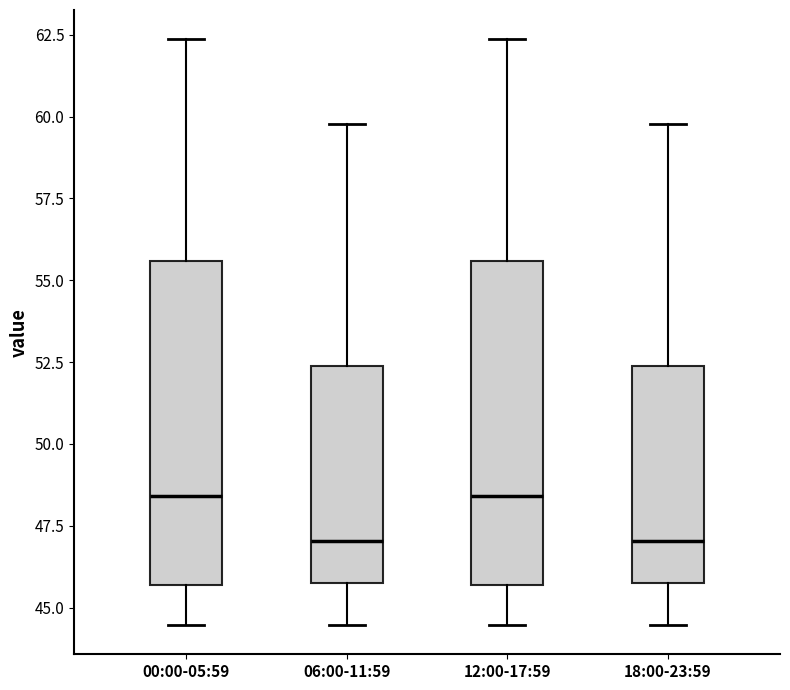

Reading left to right, transcribe this box plot: for each box, give where its median line is, the range the box spans, and where its two whiskers end, as read against the y-axis. The values are not printed on the chart, so give them approximately, as read against the axis.

00:00-05:59: median 48.5, box 45.5 to 55.5, whiskers 44.5 to 62.5
06:00-11:59: median 47.0, box 46.0 to 52.5, whiskers 44.5 to 60.0
12:00-17:59: median 48.5, box 45.5 to 55.5, whiskers 44.5 to 62.5
18:00-23:59: median 47.0, box 46.0 to 52.5, whiskers 44.5 to 60.0